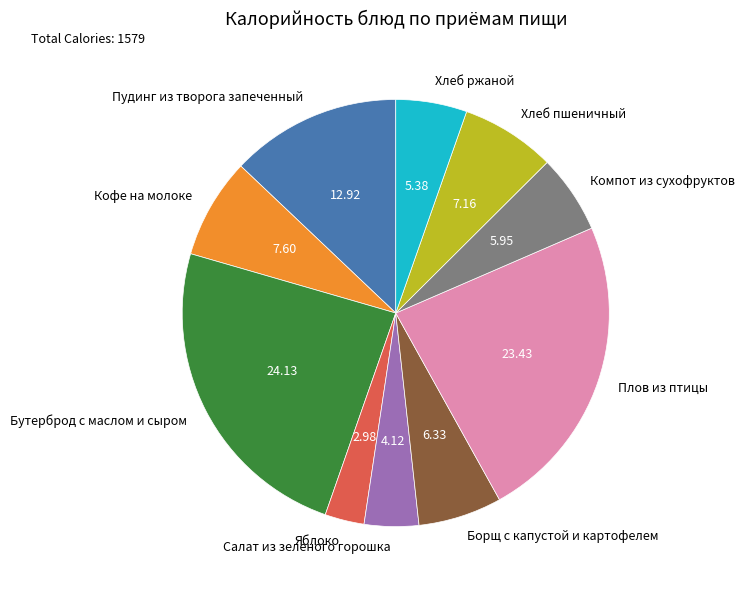

Between Плов из птицы and Салат из зеленого горошка, which is larger?

Плов из птицы